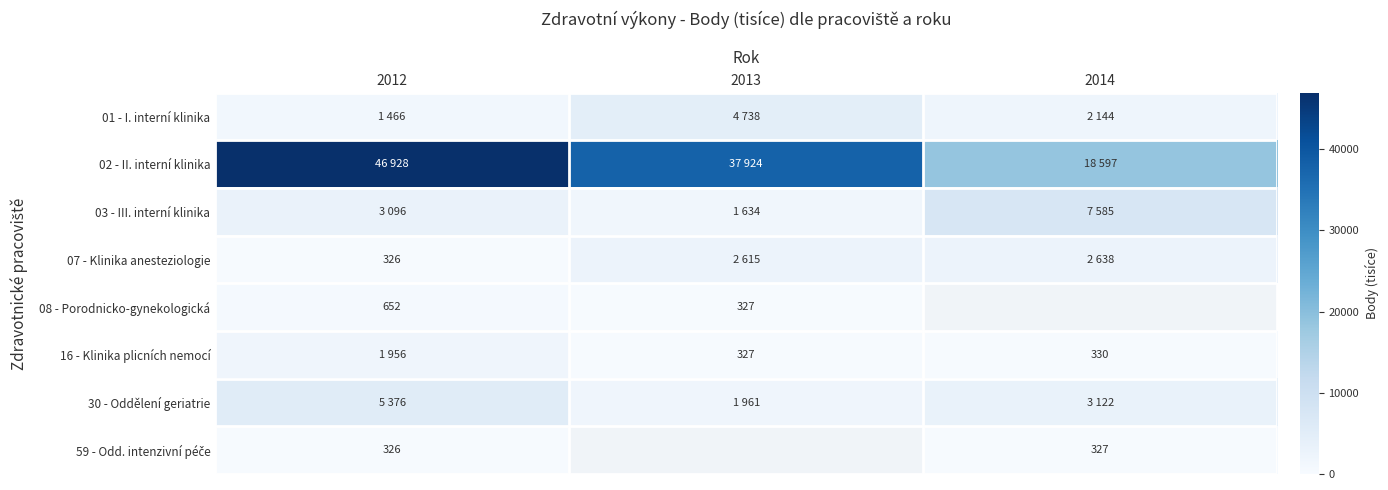

Which series has the largest total across all categories?

02 - II. interní klinika